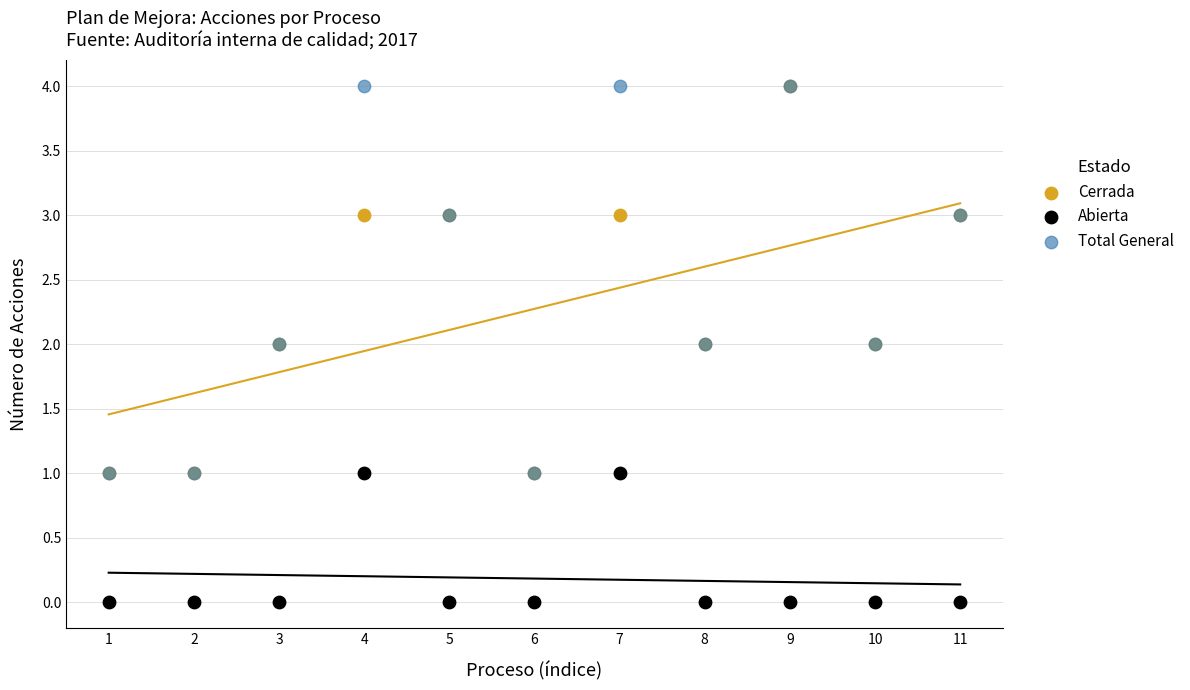

What are all the series names shown in the legend?

Cerrada, Abierta, Total General